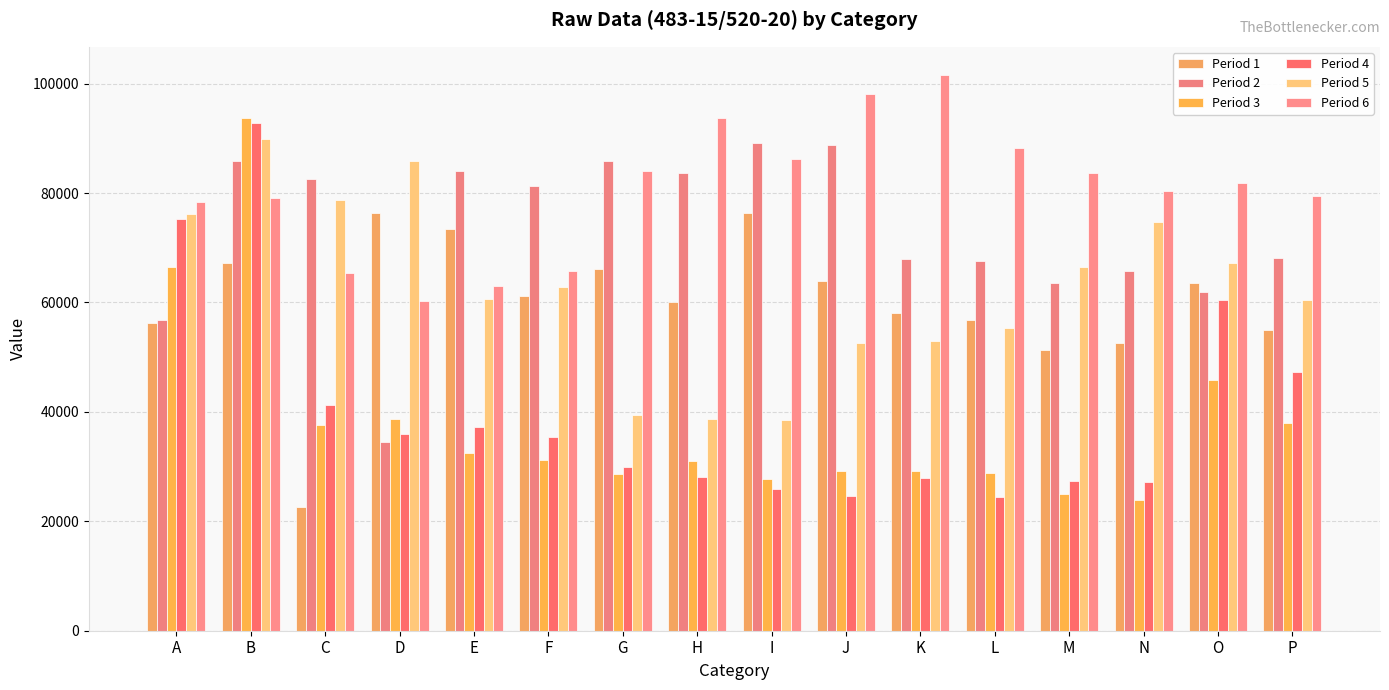

What is the difference between the second highest and second lowest values in the Period 1 series?

25011